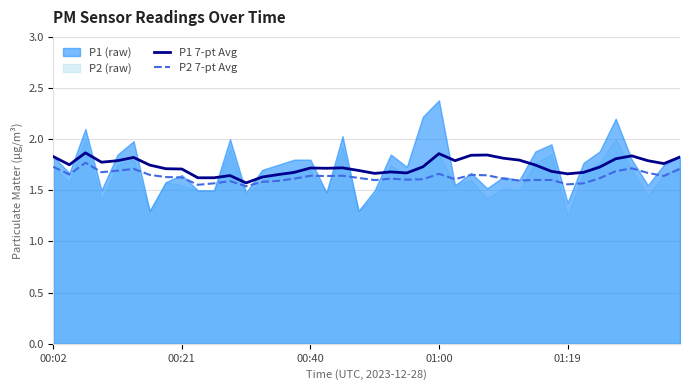

What is the difference between the maximum and minimum values in the P1 7-pt Avg series?

0.3